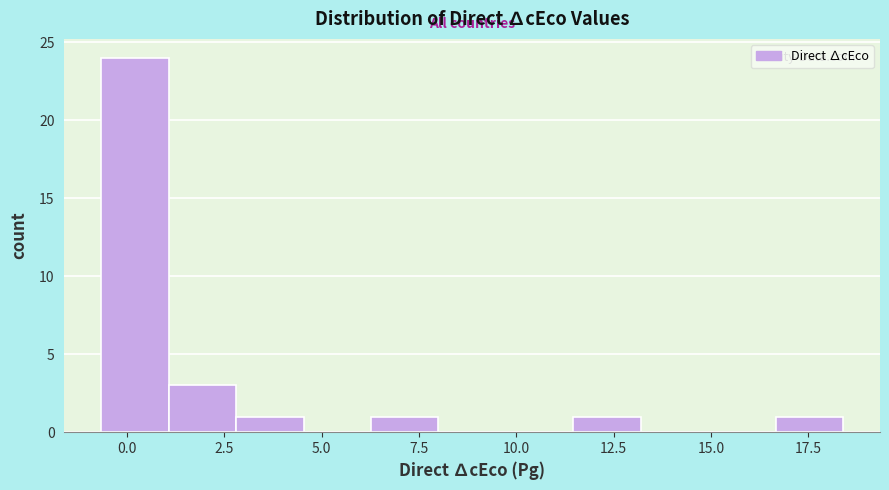

Around what value on the x-axis is the tallest bar? Give the approximate position of its centre, as read against the axis.

0.0